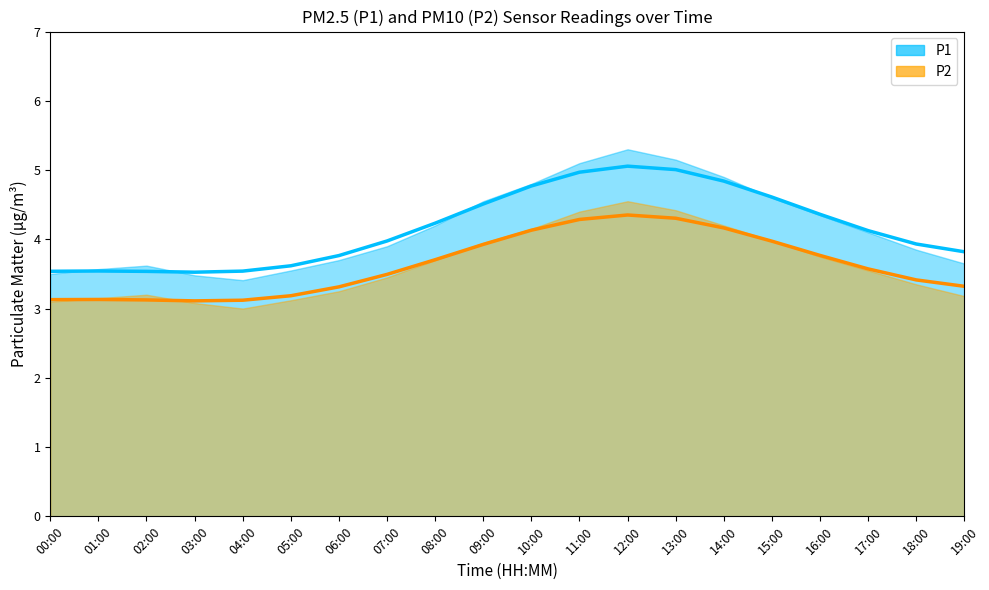

Count the number of categories in the chart.

20